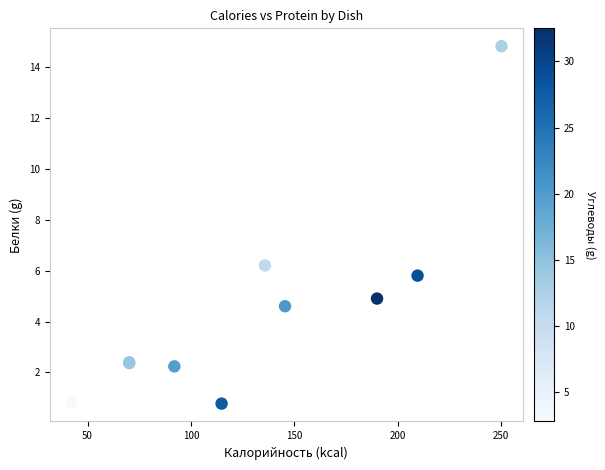

What Y value in the scatter plot is closest to 7?

6.2